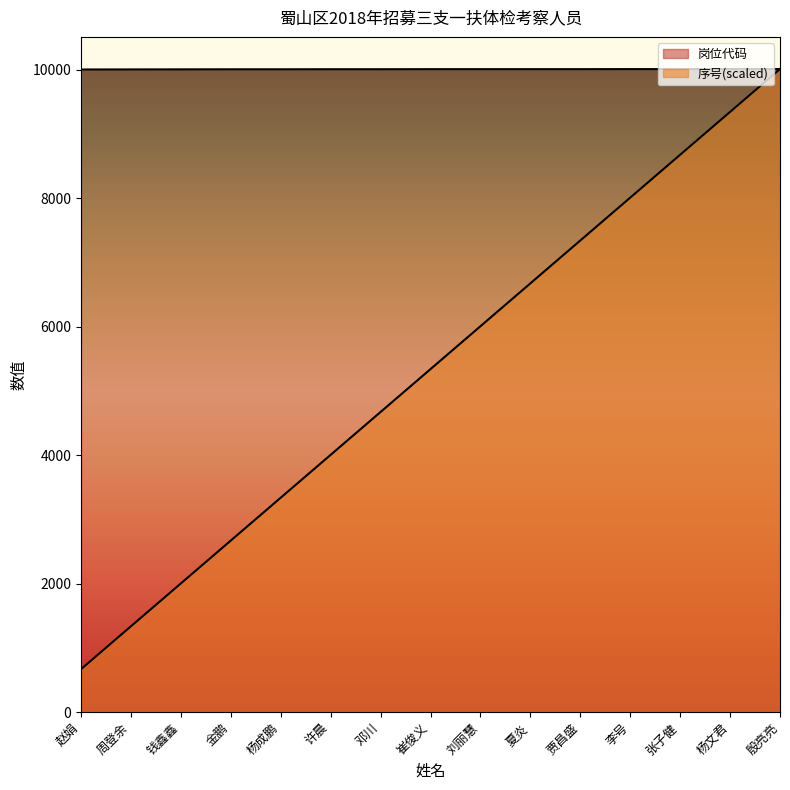

Which series has the largest total across all categories?

岗位代码